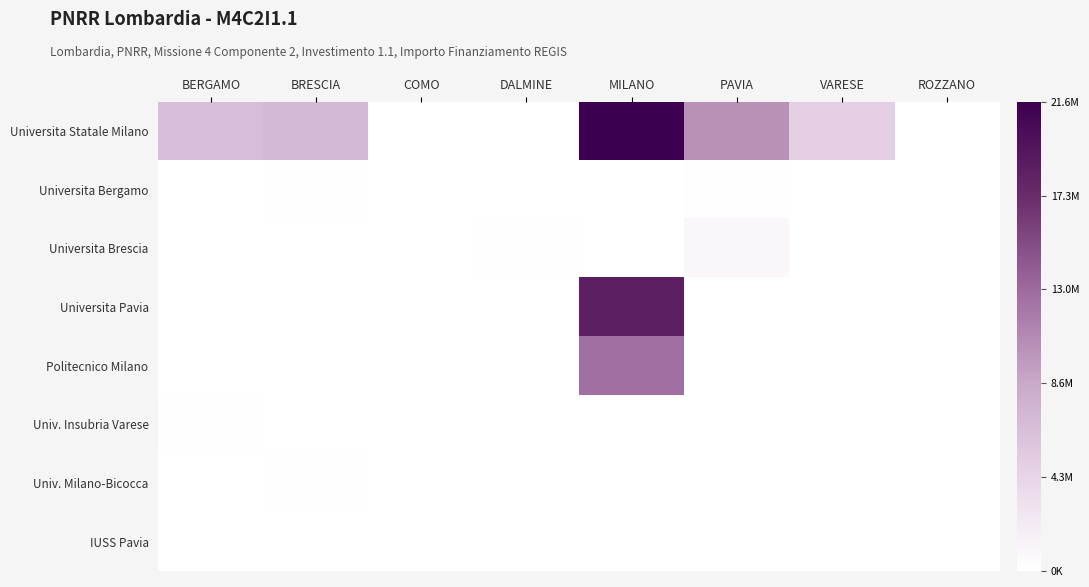

At how many categories does at least one series exceed 0?

8